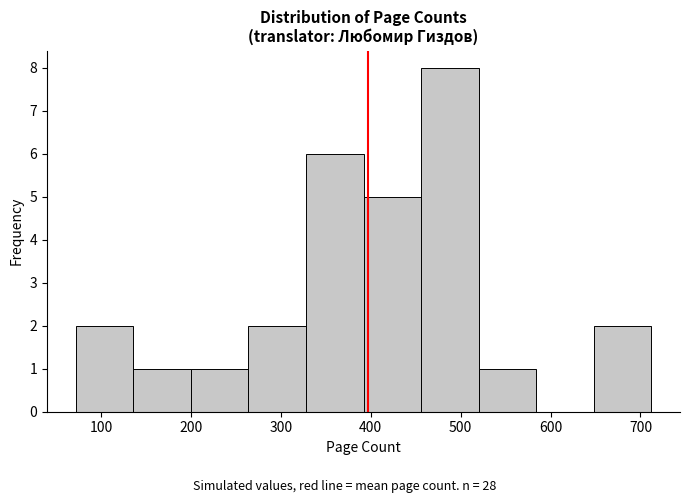

Reading left to right, transcribe this chart: for each bar, give the range it covers on the x-axis and its height. Neither the bar edges nor the heights are printed on the chart, so give them approximately, as read against the axes.

72 to 136: 2
136 to 200: 1
200 to 264: 1
264 to 328: 2
328 to 392: 6
392 to 456: 5
456 to 520: 8
520 to 584: 1
584 to 648: 0
648 to 712: 2